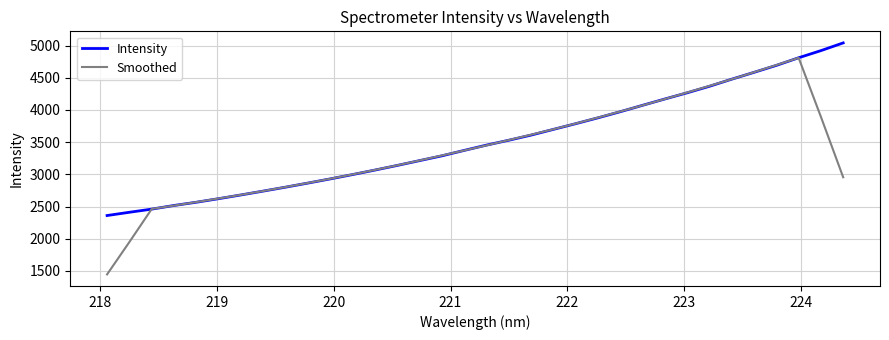

Which series has the largest range (max minus min)?

Smoothed